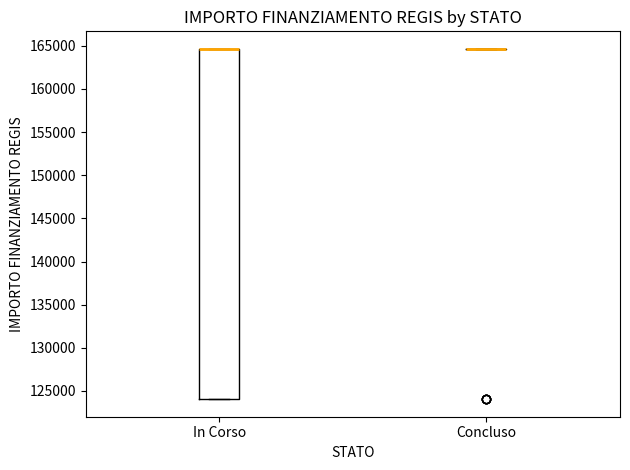

Comparing the boxes themselves (not the whiskers), which one is the tallest?

In Corso